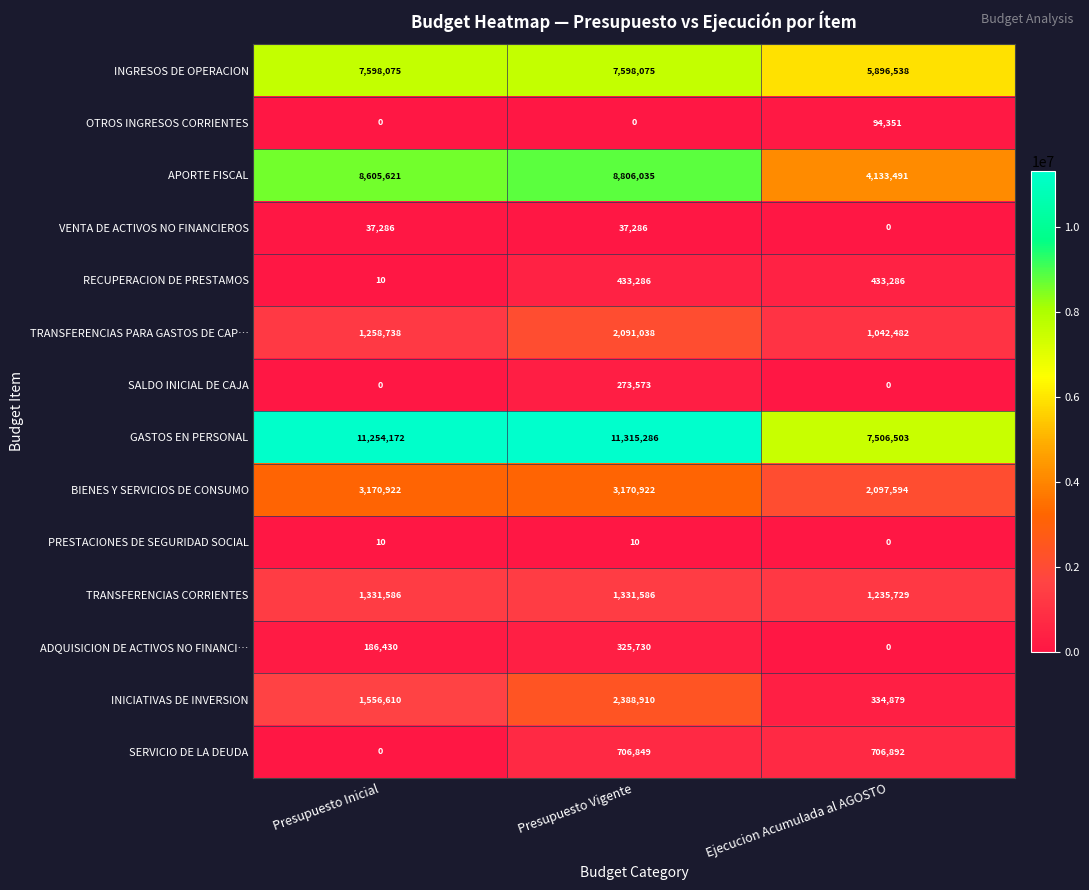

What is the sum of the TRANSFERENCIAS PARA GASTOS DE CAP… values at Presupuesto Inicial and Ejecucion Acumulada al AGOSTO?

2301220